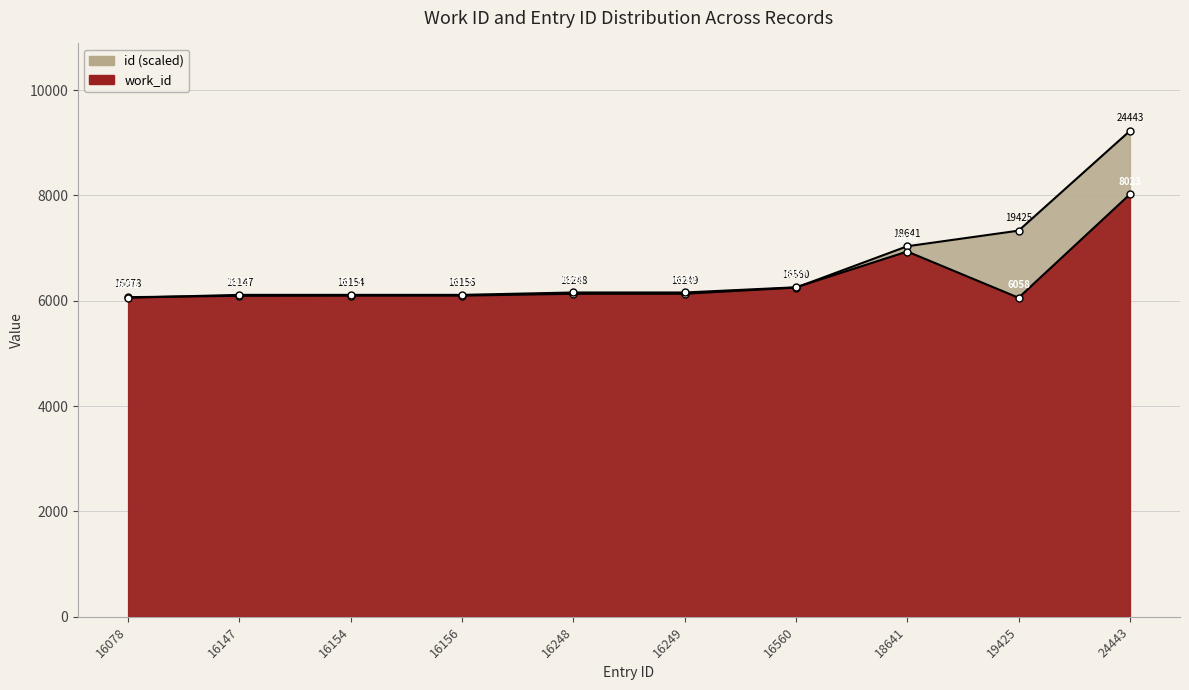

At which category is the sum across all series the highest?

24443